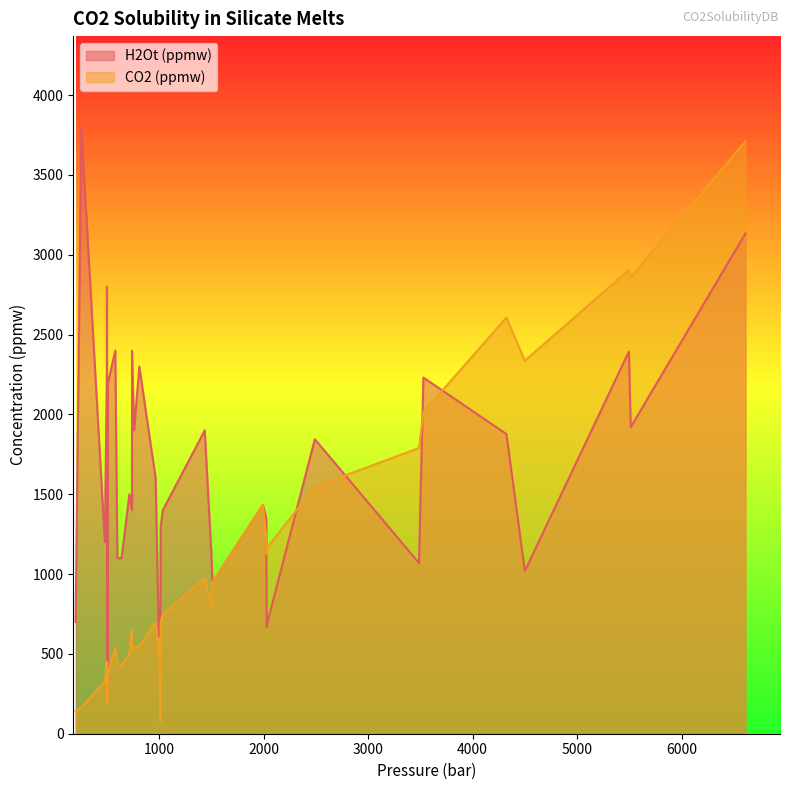

What is the approximate value of CO2 (ppmw) at 4324, to the nearest 100?

2600